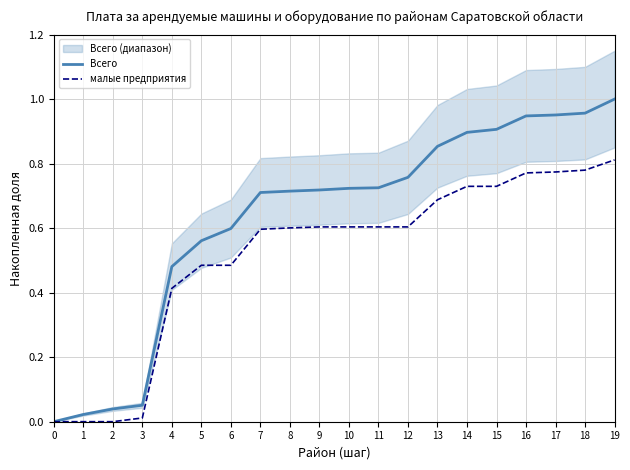

Reading left to right, list all the values displayed in this chart.

Всего: 0=0.0	1=0.0	2=0.0	3=0.1	4=0.5	5=0.6	6=0.6	7=0.7	8=0.7	9=0.7	10=0.7	11=0.7	12=0.8	13=0.9	14=0.9	15=0.9	16=0.9	17=1.0	18=1.0	19=1.0
малые предприятия: 0=0.0	1=0.0	2=0.0	3=0.0	4=0.4	5=0.5	6=0.5	7=0.6	8=0.6	9=0.6	10=0.6	11=0.6	12=0.6	13=0.7	14=0.7	15=0.7	16=0.8	17=0.8	18=0.8	19=0.8